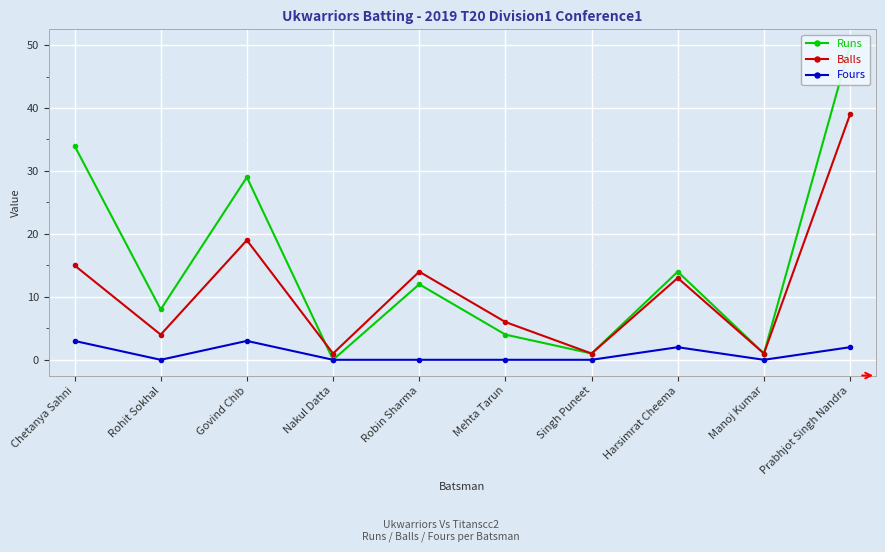

What is the spread (max minus min) of values at Robin Sharma?

14